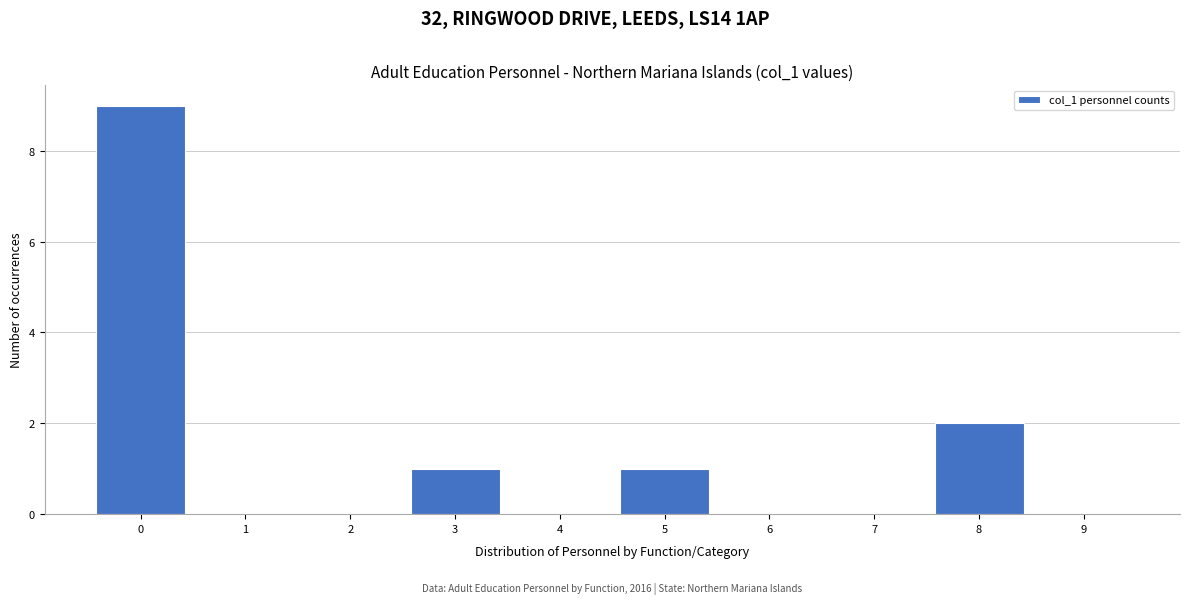

Over which range of the x-axis is the bar tallest?

-0.5 to 0.5